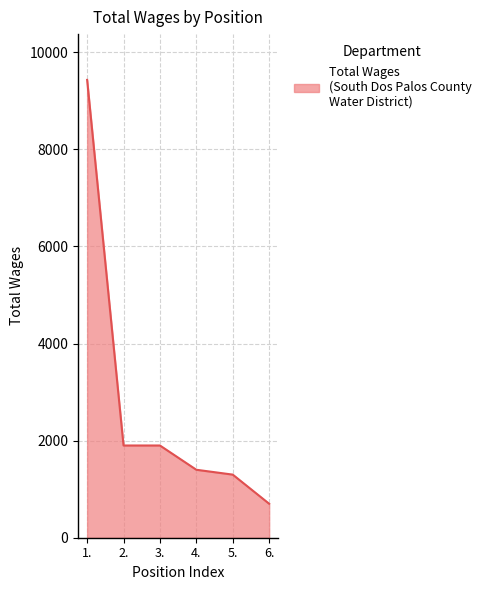

How many categories are shown in the chart?

6